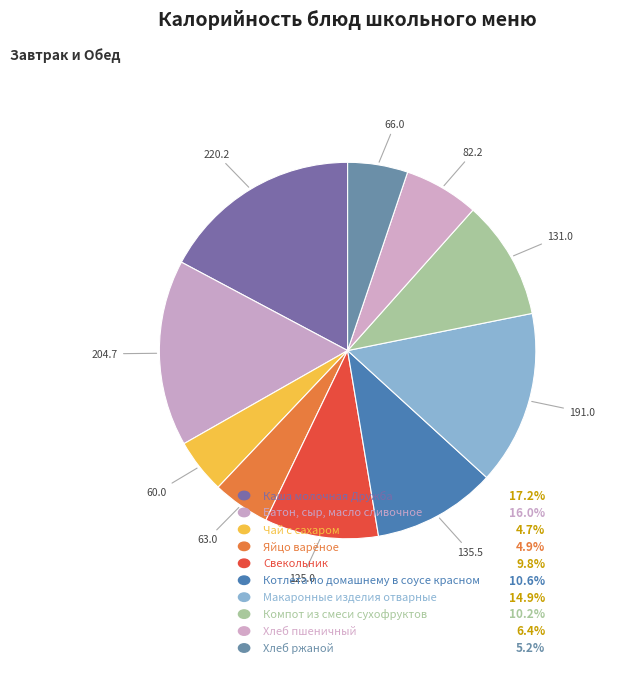

How many segments does this pie chart have?

10